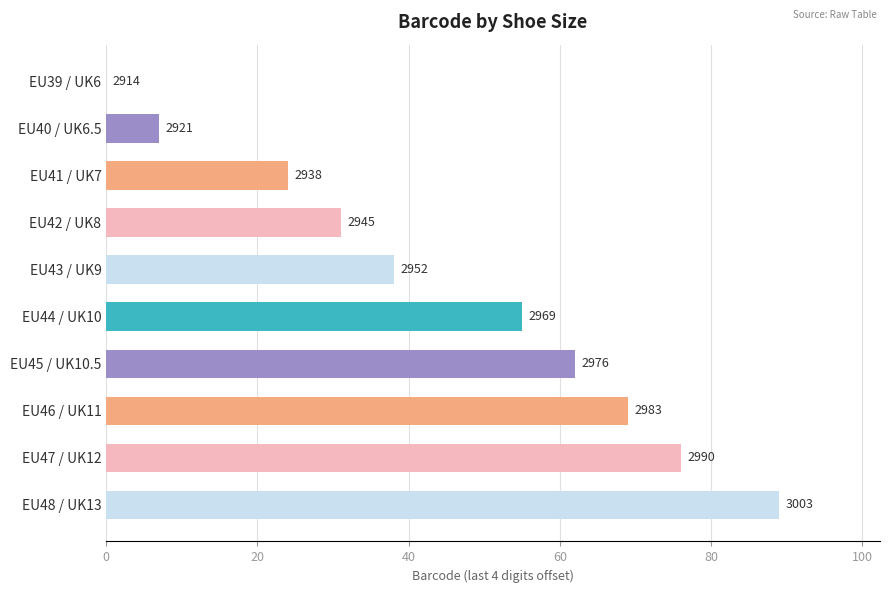

How many positive values are there?

9